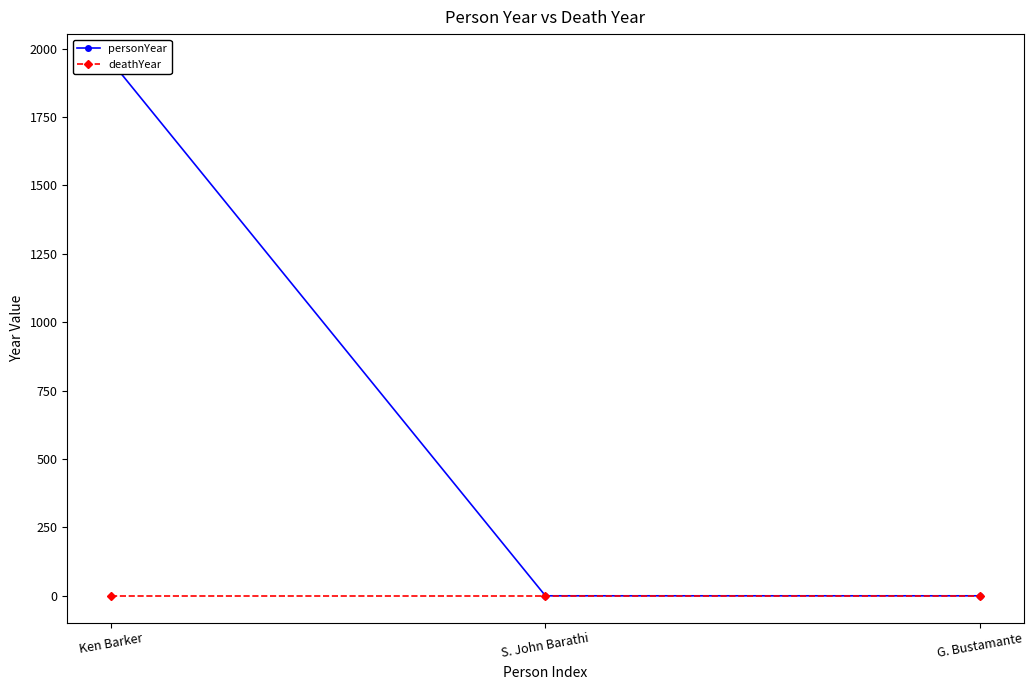

How many positive values does the personYear series have?

1